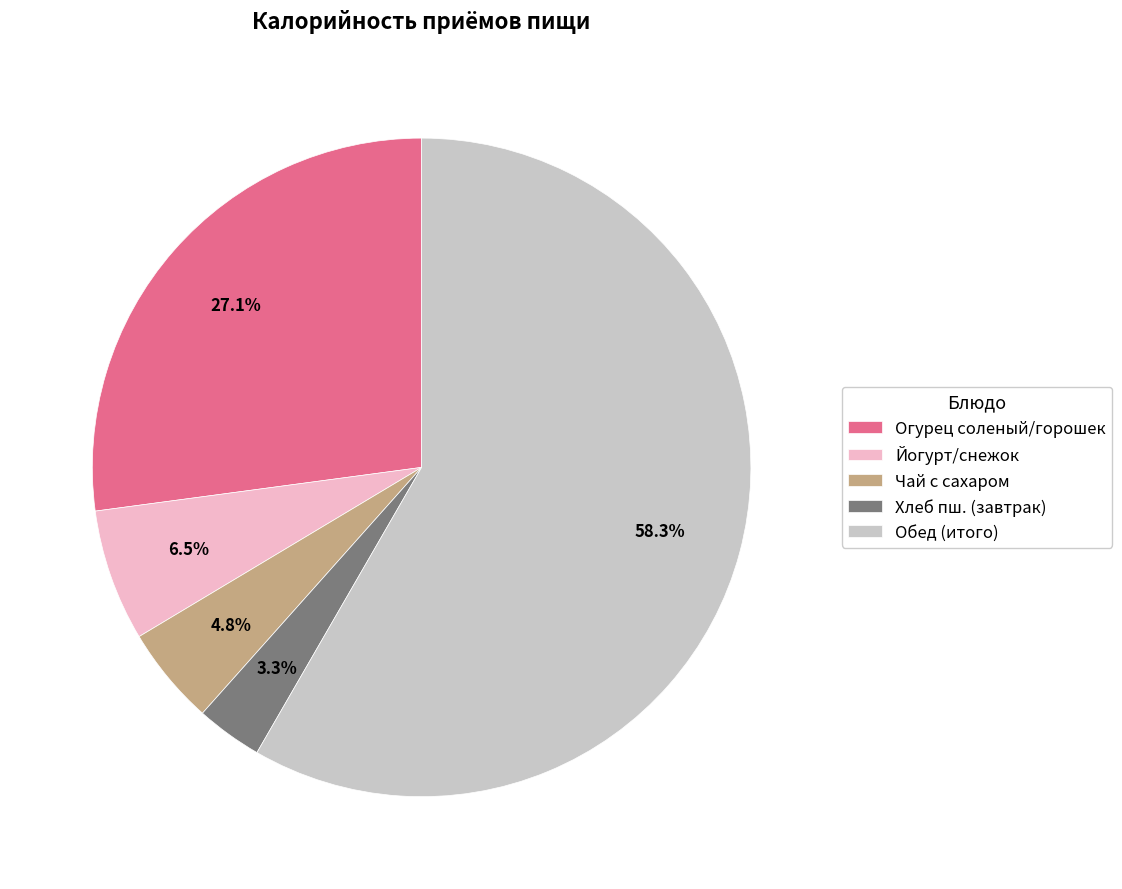

Approximately how many times larger is the value at Хлеб пш. (завтрак) compared to Чай с сахаром?

0.7